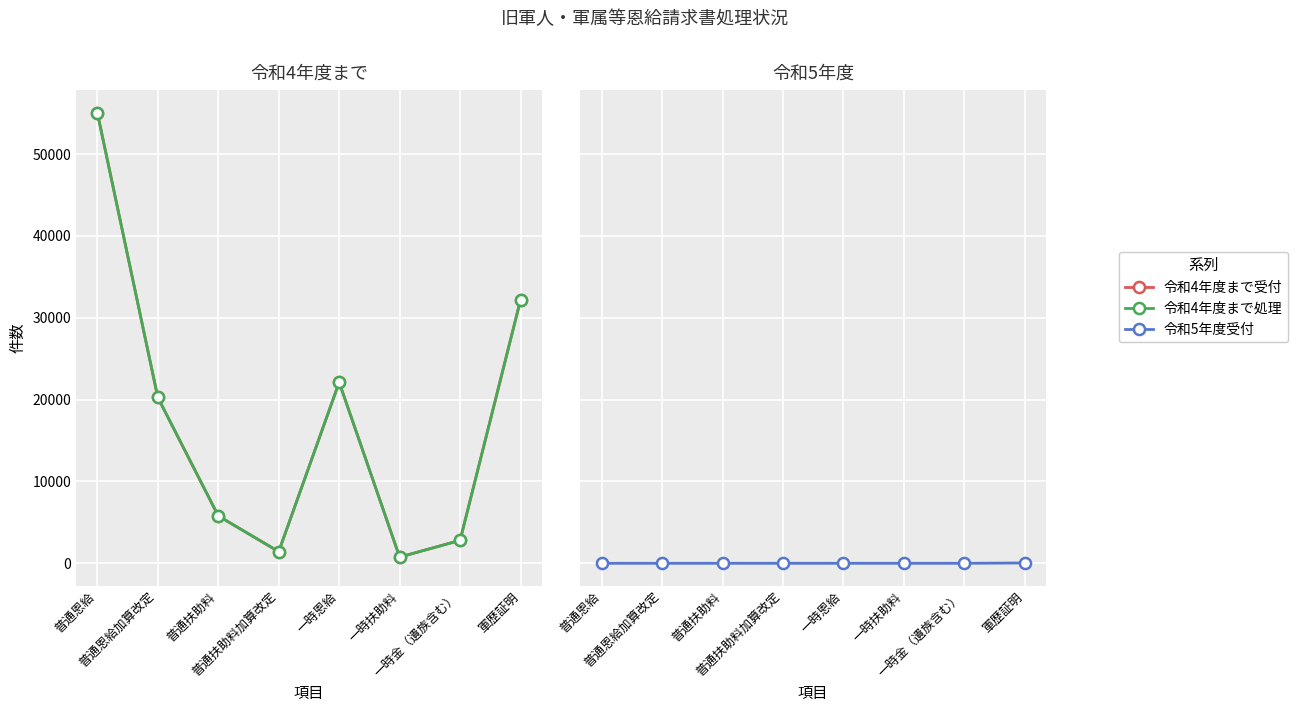

True or false: 令和5年度受付 and 令和4年度まで受付 cross at least once.

False